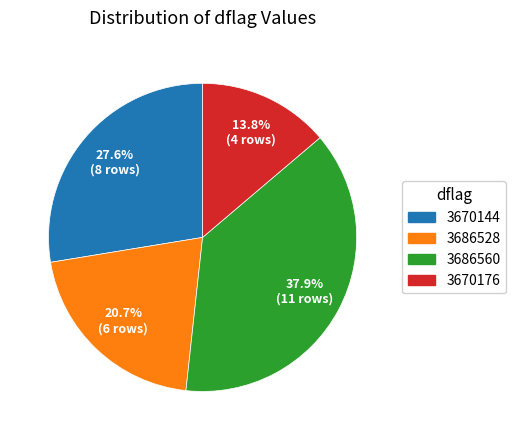

Is there a majority slice in this chart?

No